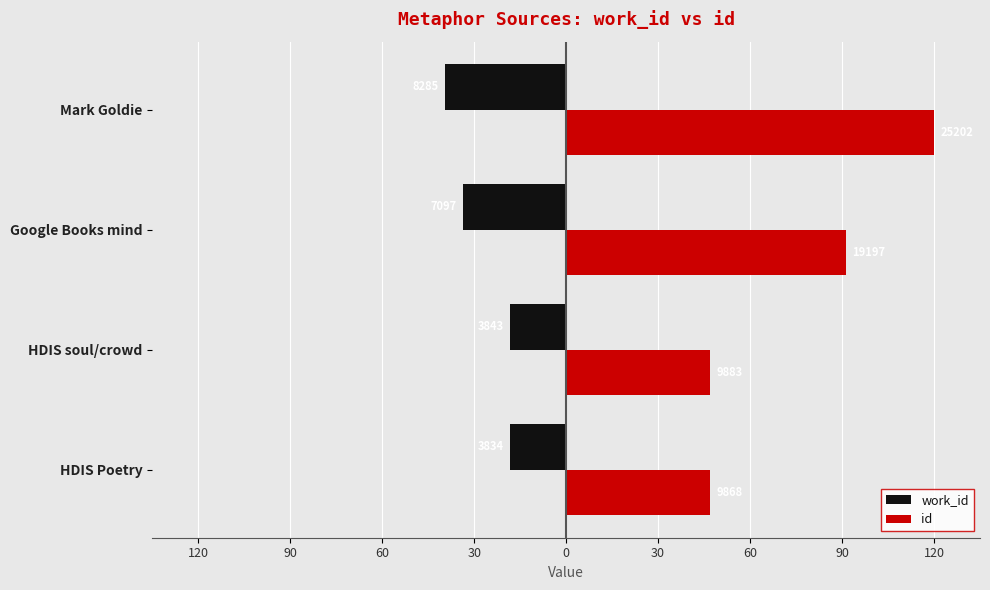

What are all the series names shown in the legend?

work_id, id